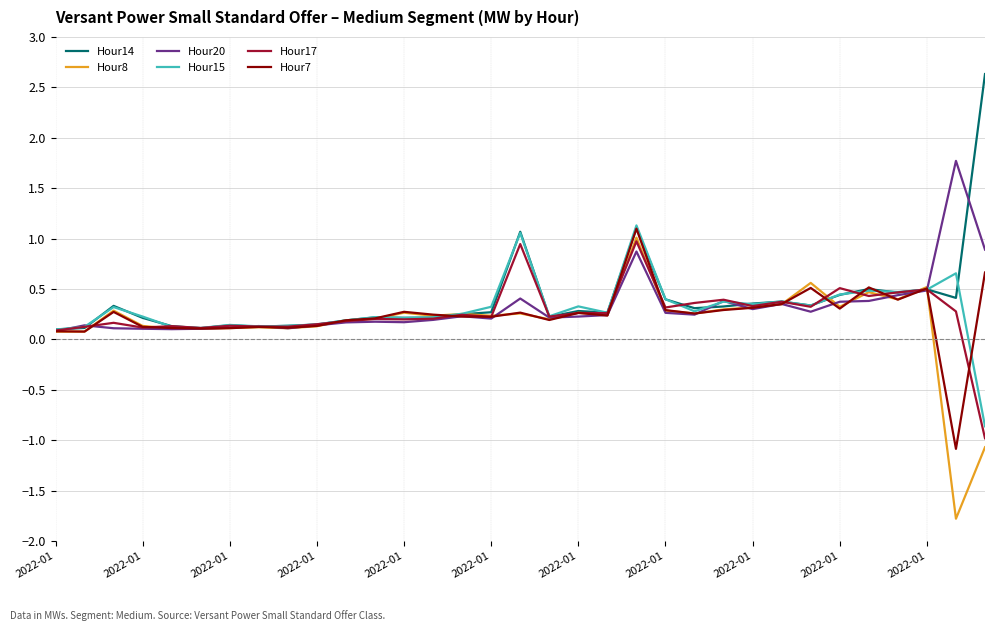

What is the maximum value shown in the chart?

2.6